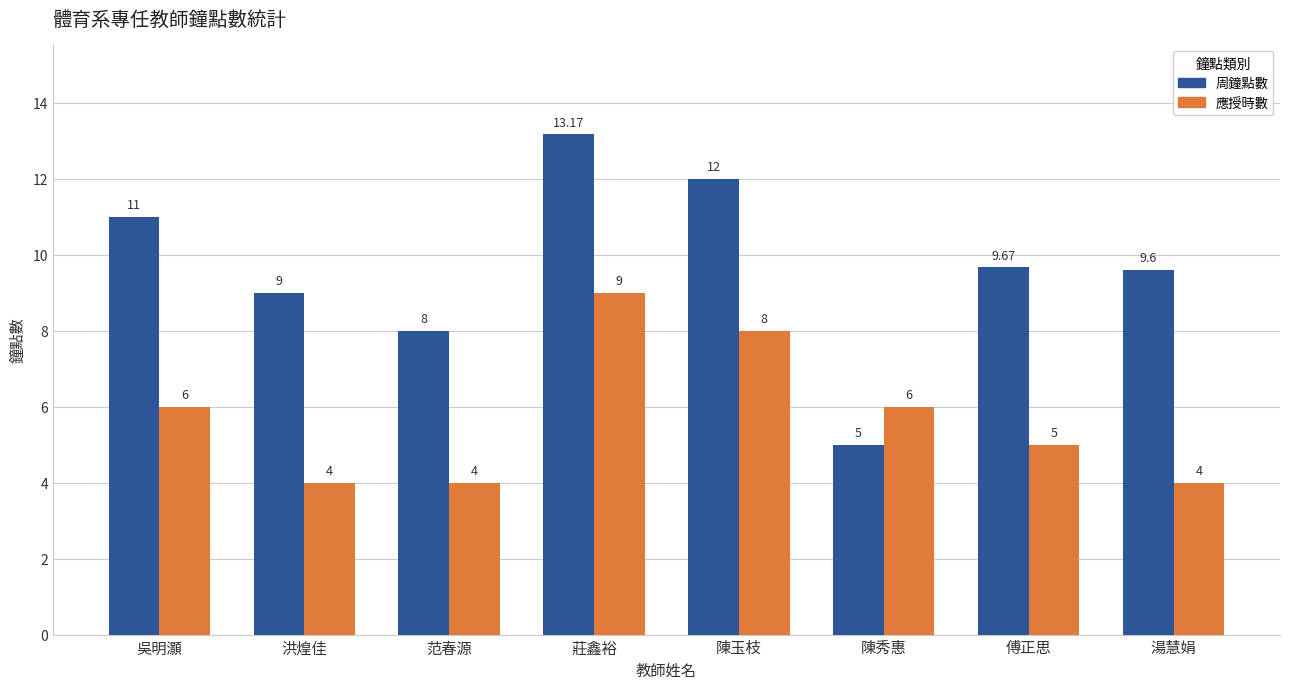

What is the spread (max minus min) of values at 莊鑫裕?

4.2